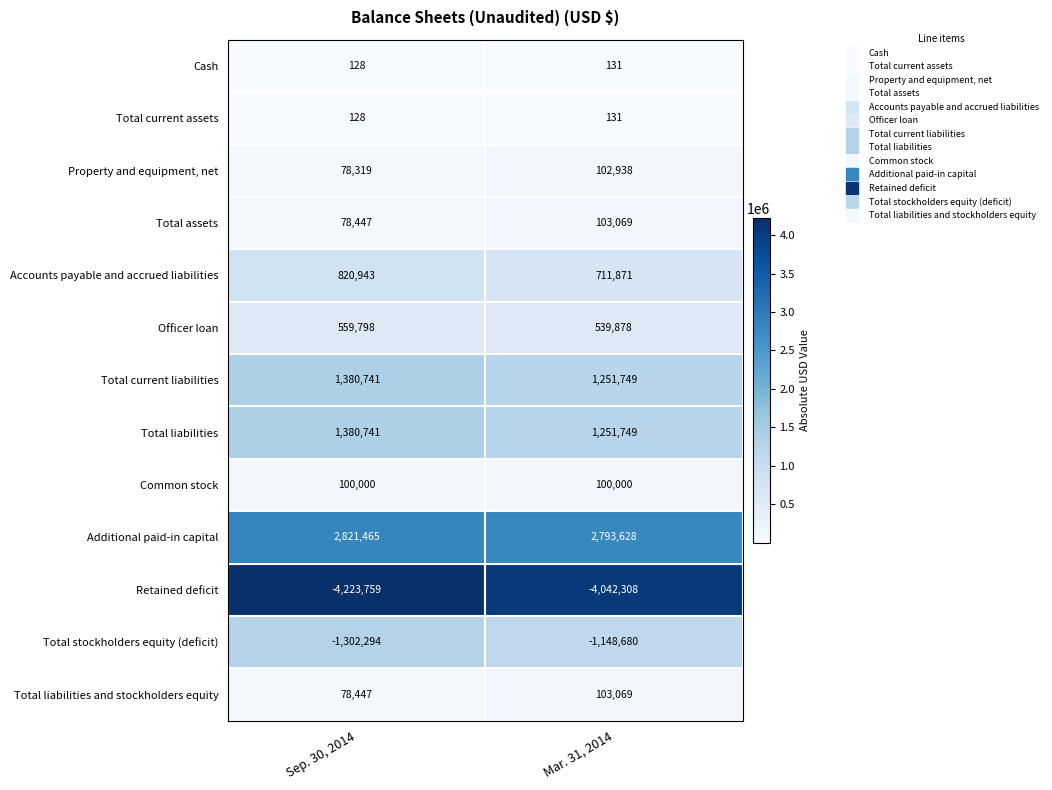

Reading right to left, what are all the values shown in this chart?

Cash: 131	128
Total current assets: 131	128
Property and equipment, net: 102938	78319
Total assets: 103069	78447
Accounts payable and accrued liabilities: 711871	820943
Officer loan: 539878	559798
Total current liabilities: 1251749	1380741
Total liabilities: 1251749	1380741
Common stock: 100000	100000
Additional paid-in capital: 2793628	2821465
Retained deficit: -4042308	-4223759
Total stockholders equity (deficit): -1148680	-1302294
Total liabilities and stockholders equity: 103069	78447